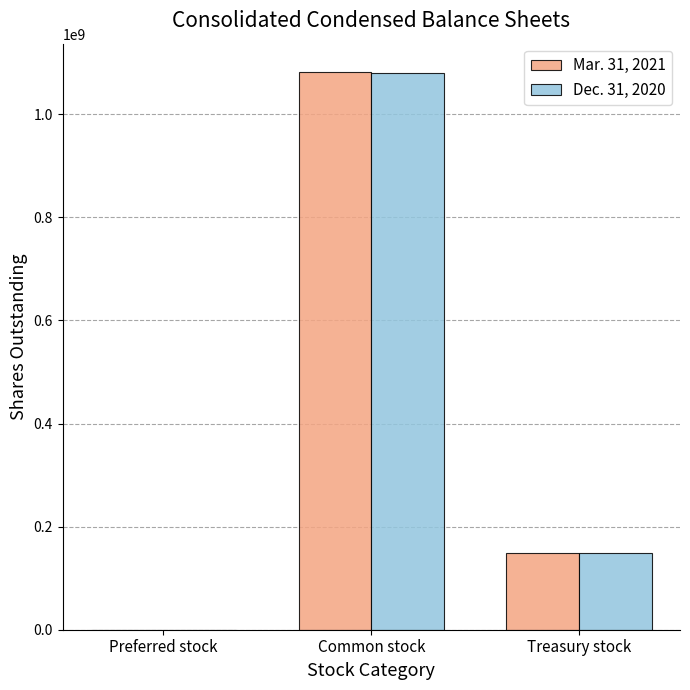

The value of Mar. 31, 2021 at Treasury stock is 149199930. True or false?

True